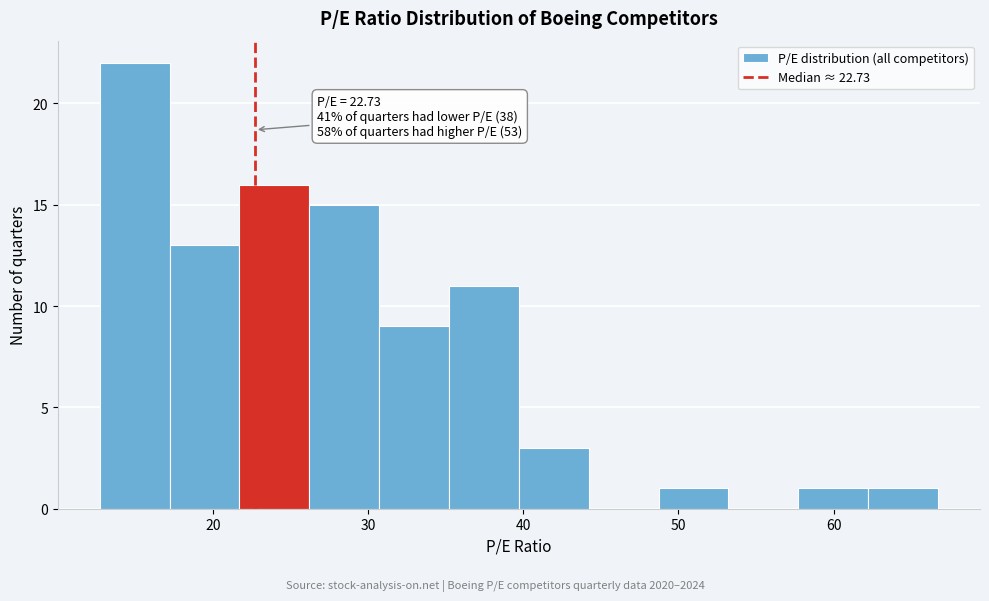

Over which range of the x-axis is the bar tallest?

13 to 17